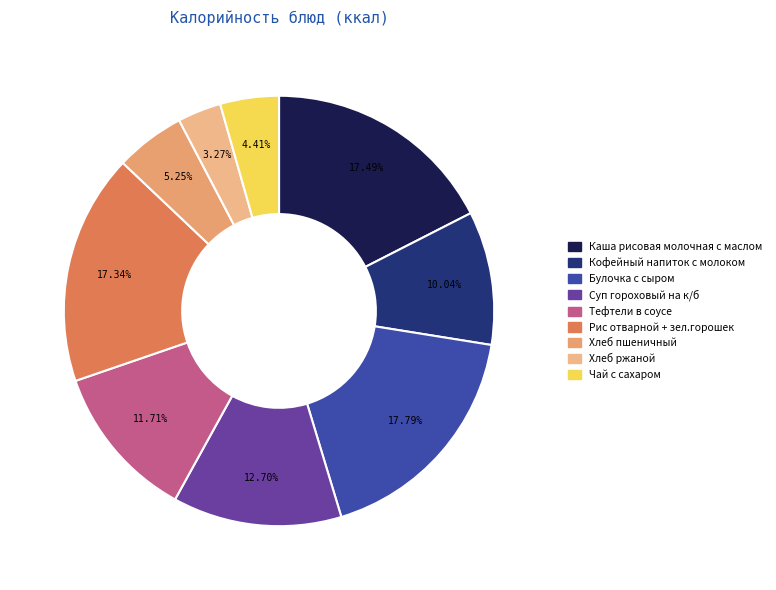

To the nearest percent, what portion does Чай с сахаром represent?

4%